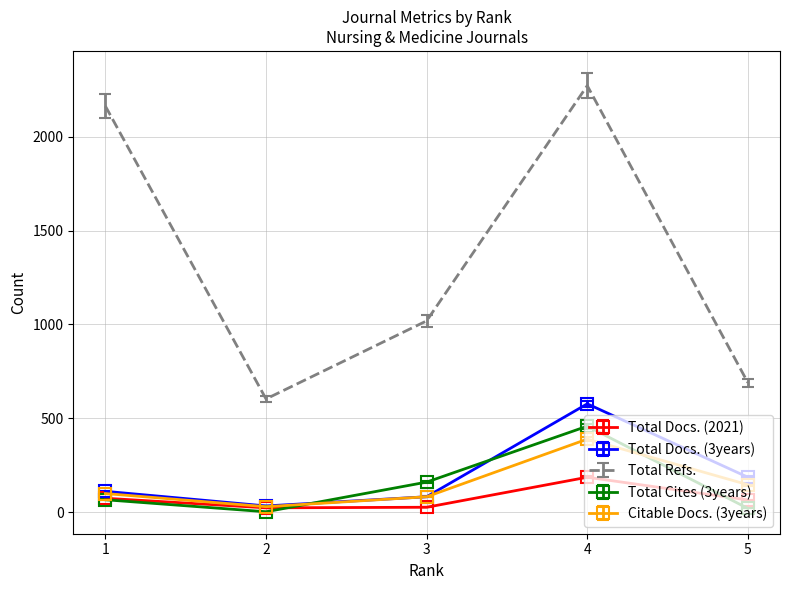

What is the sum of all Total Refs. values?

6747